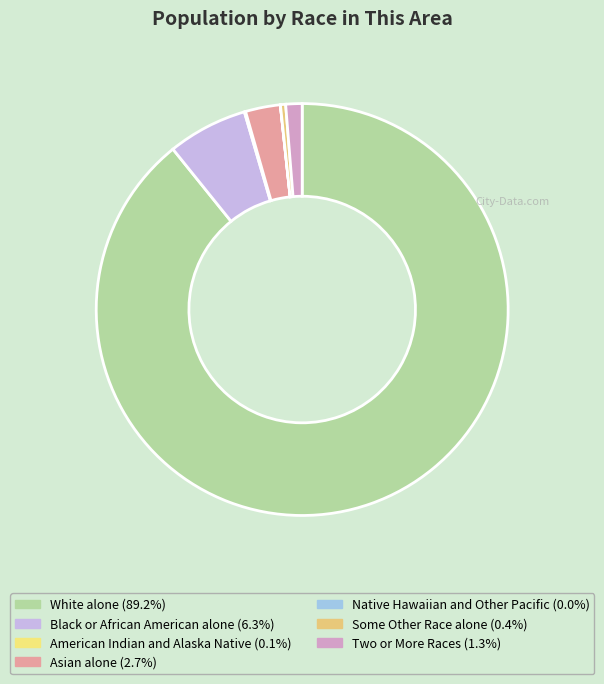

Combined, what portion of the pie is American Indian and Alaska Native and Some Other Race alone?

0.5%